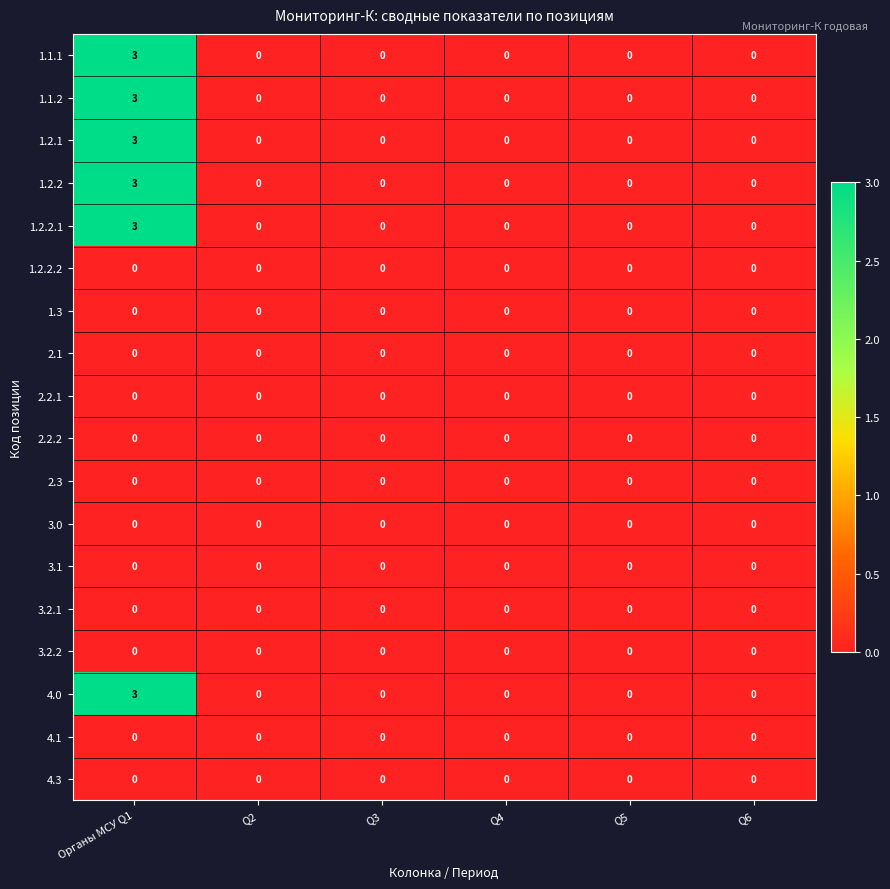

At which category is the sum across all series the highest?

Органы МСУ Q1